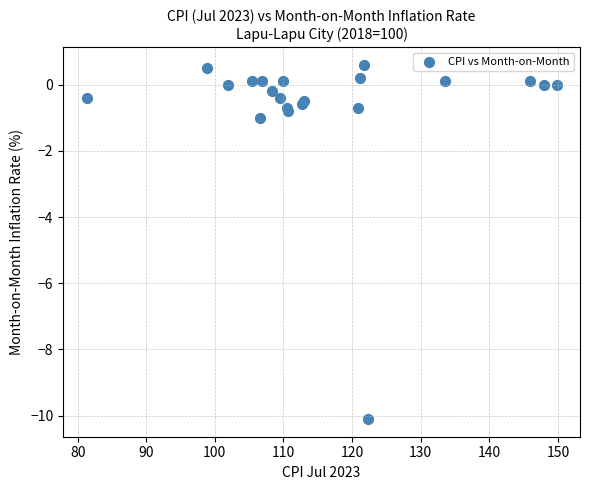

What Y value in the scatter plot is closest to -4?

-1.0